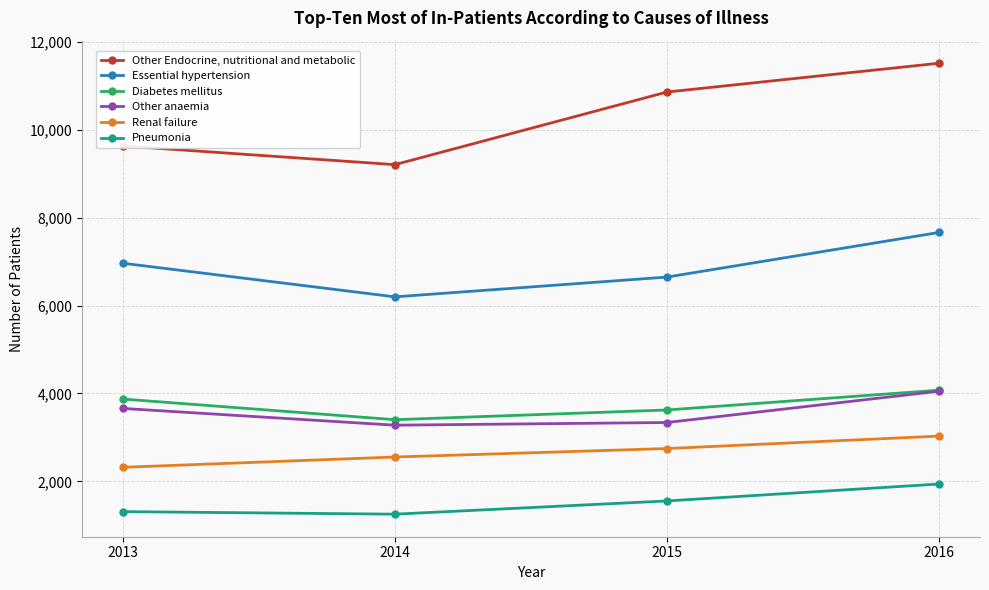

Reading left to right, list all the values displayed in this chart.

Other Endocrine, nutritional and metabolic: 9630	9204	10856	11511
Essential hypertension: 6962	6197	6647	7662
Diabetes mellitus: 3873	3403	3624	4074
Other anaemia: 3659	3278	3339	4051
Renal failure: 2320	2554	2747	3030
Pneumonia: 1312	1254	1555	1940